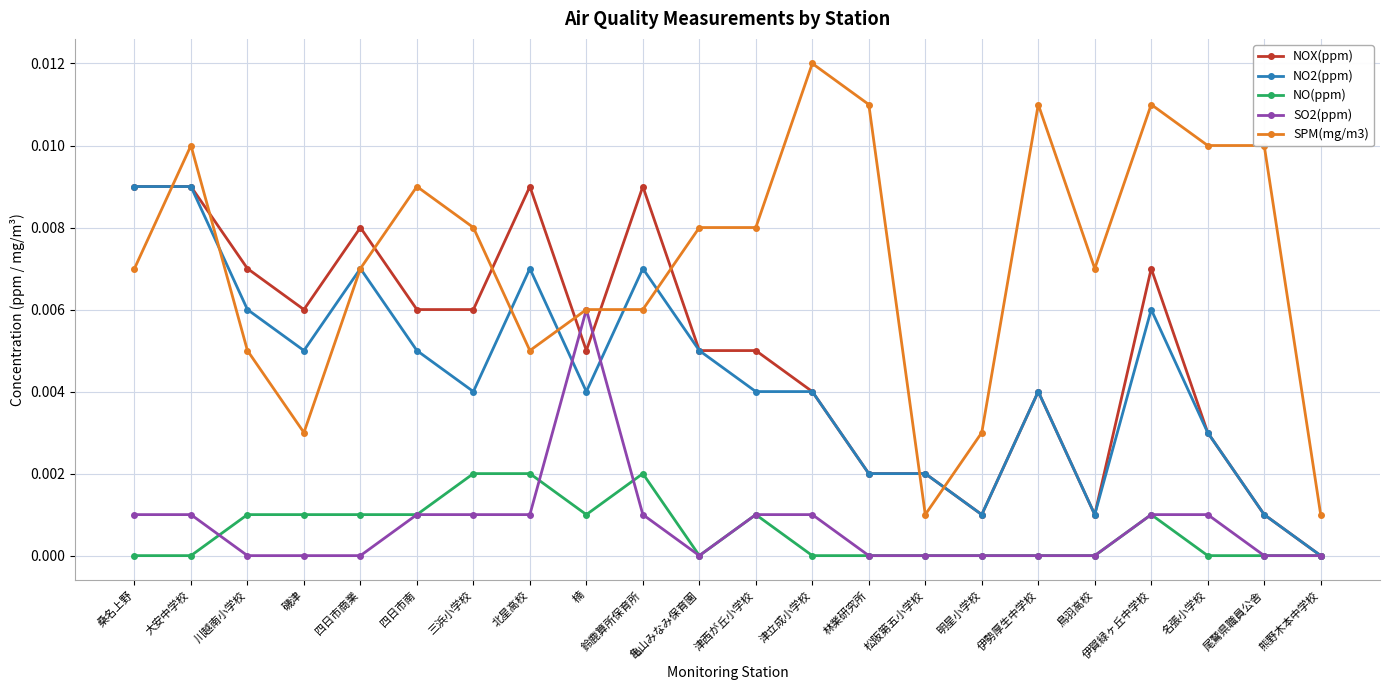

True or false: NO(ppm) and SO2(ppm) intersect in this chart.

True